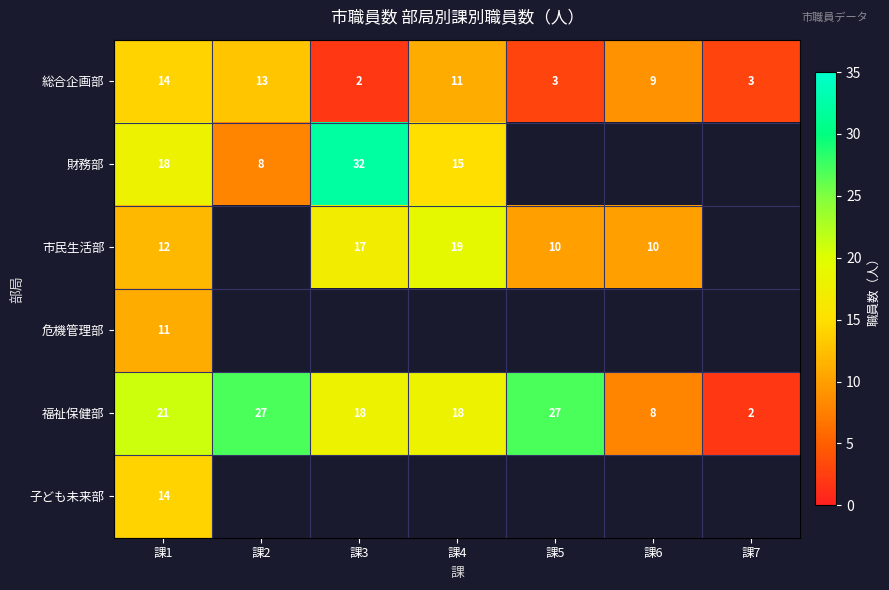

How many data points does each series have?

7